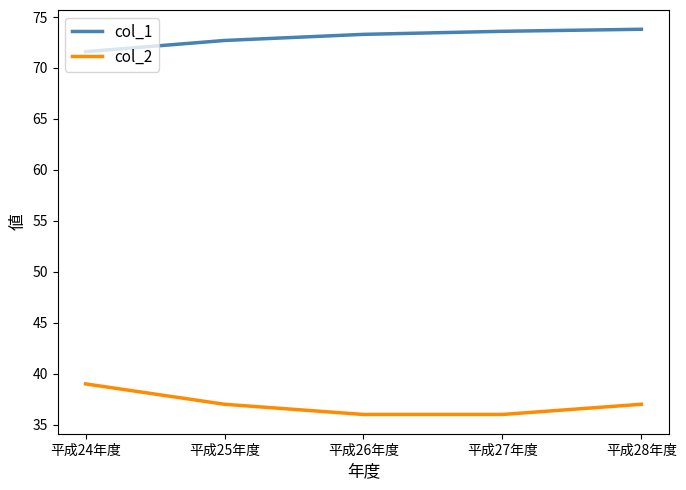

Does the chart display data point markers on the line(s)?

No